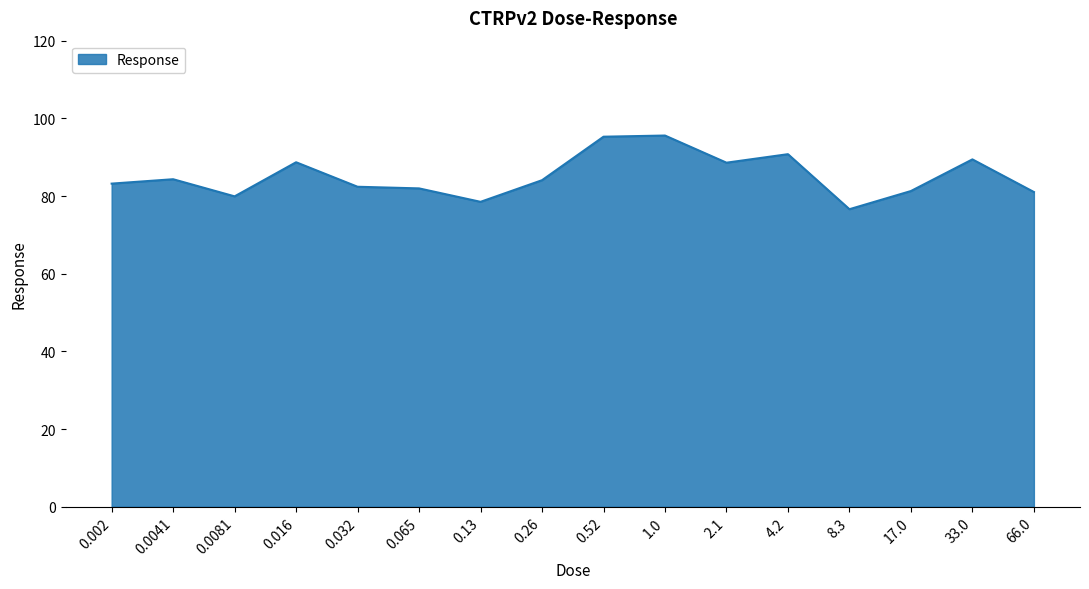

Which label corresponds to the smallest value in the chart?

8.3